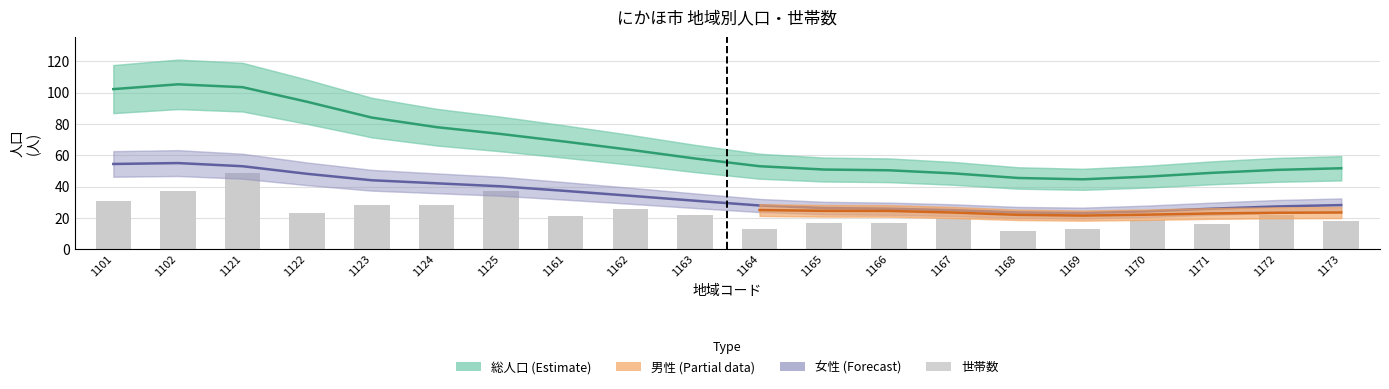

What is the average value of the 総人口 series?

66